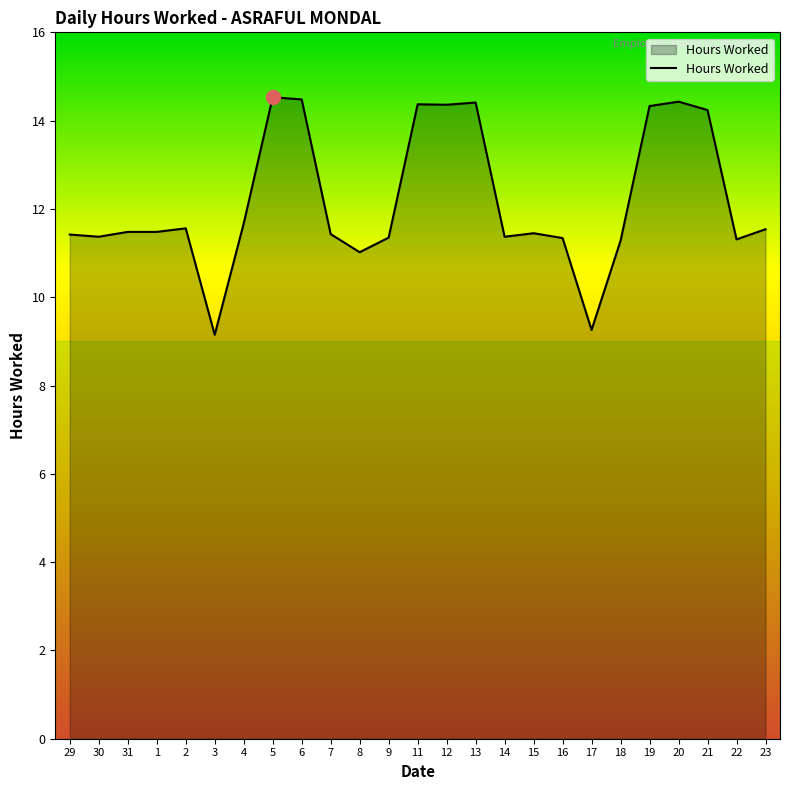

What position from the right is 23?

1